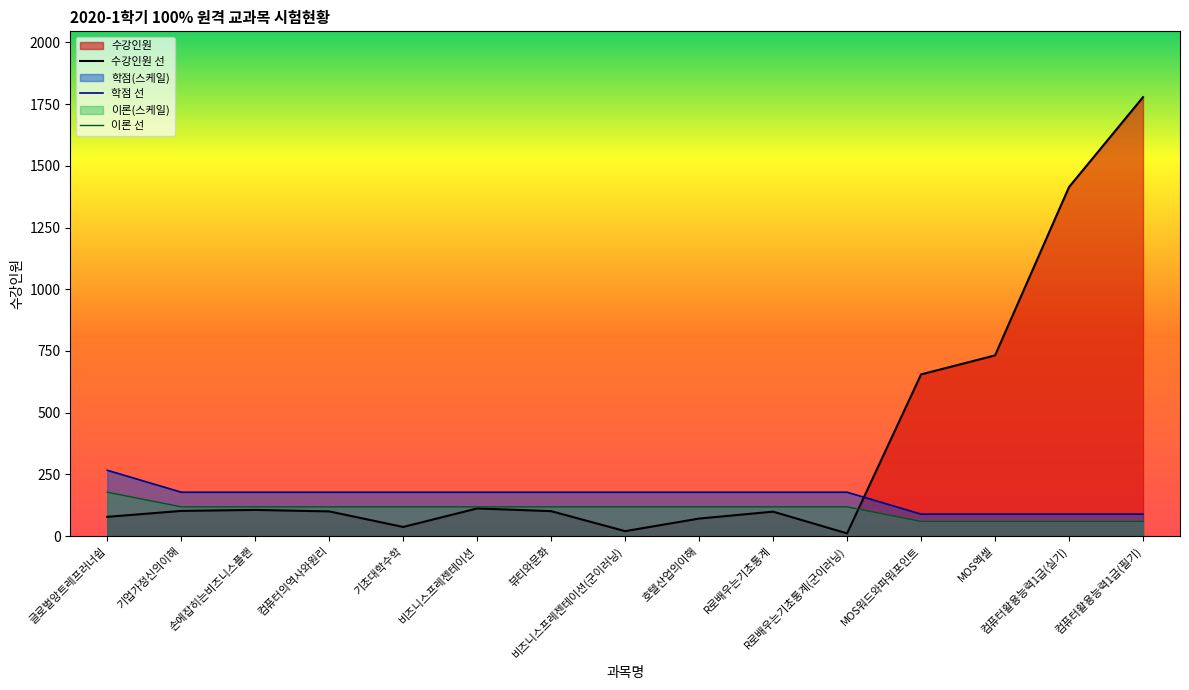

What is the approximate value of 이론 at MOS엑셀?

59.3